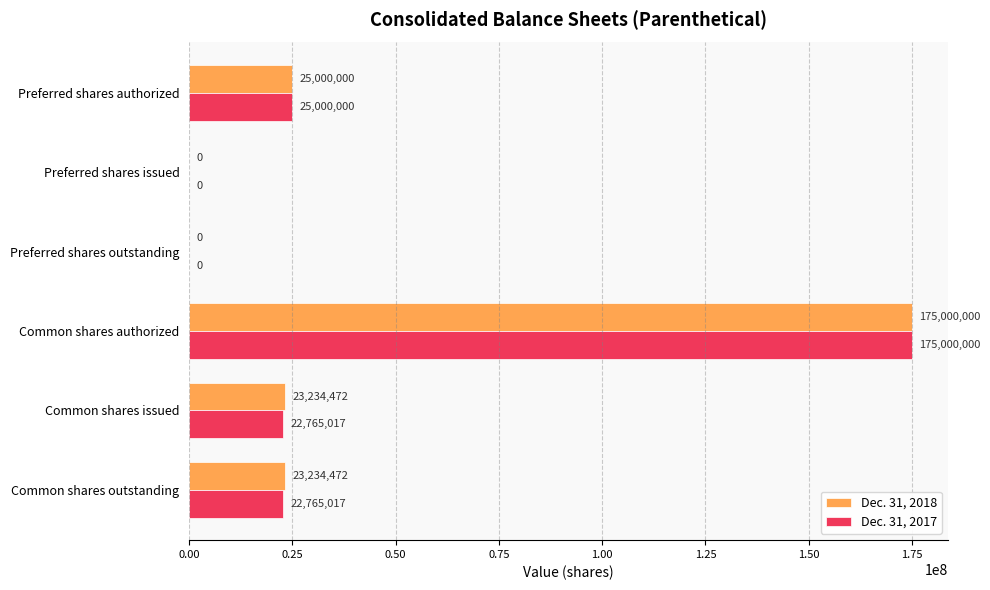

What value does the Dec. 31, 2017 series have at Preferred shares authorized, to the nearest 10?

25000000